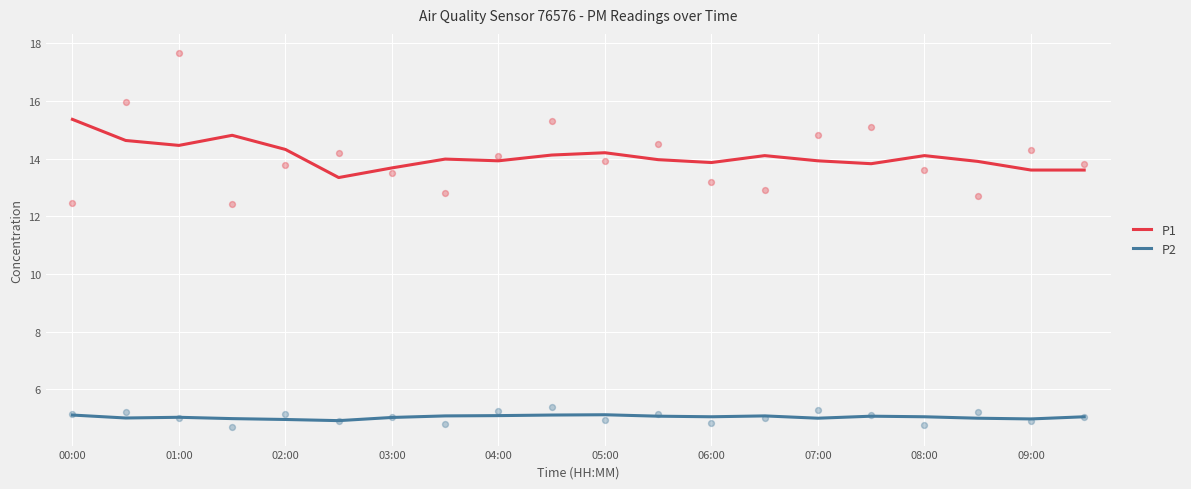

Which series has the largest total across all categories?

P1